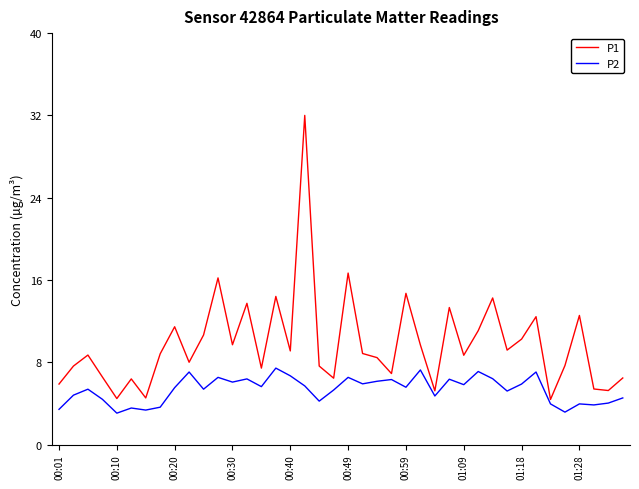

What is the difference between the maximum and minimum values in the P1 series?

27.6